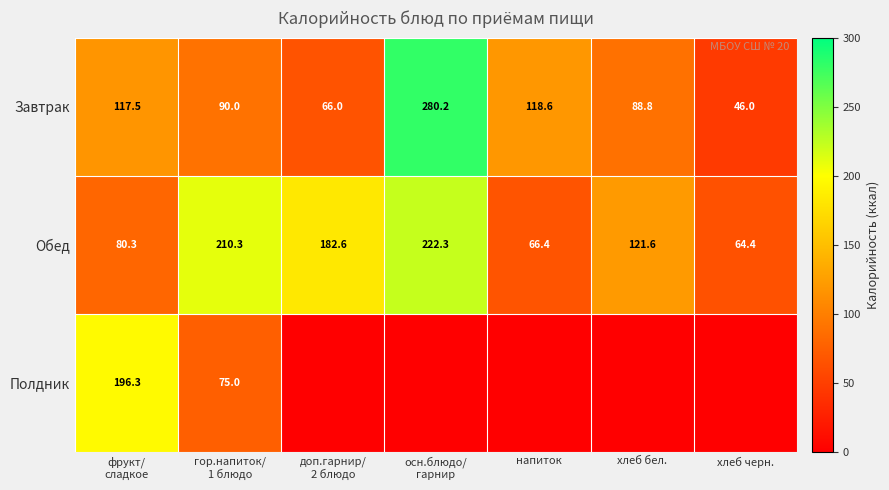

At which category does the chart reach its peak across all series?

осн.блюдо/
гарнир